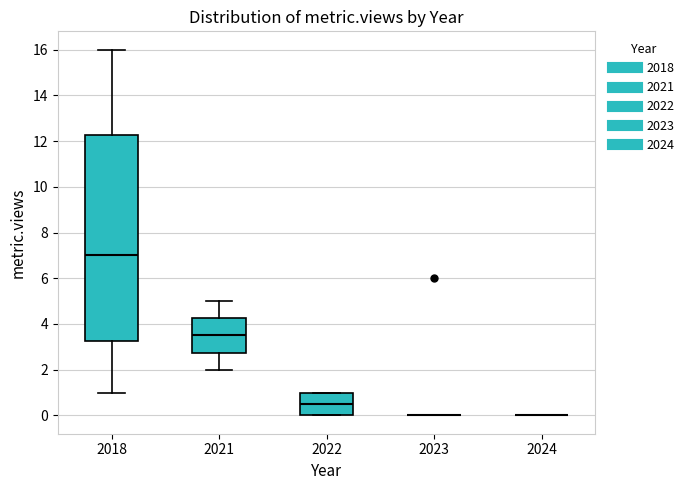

Where does the median line of the box at x = 2018 sit on the y-axis? The values are not printed on the chart, so give them approximately, as read against the axis.

7.0